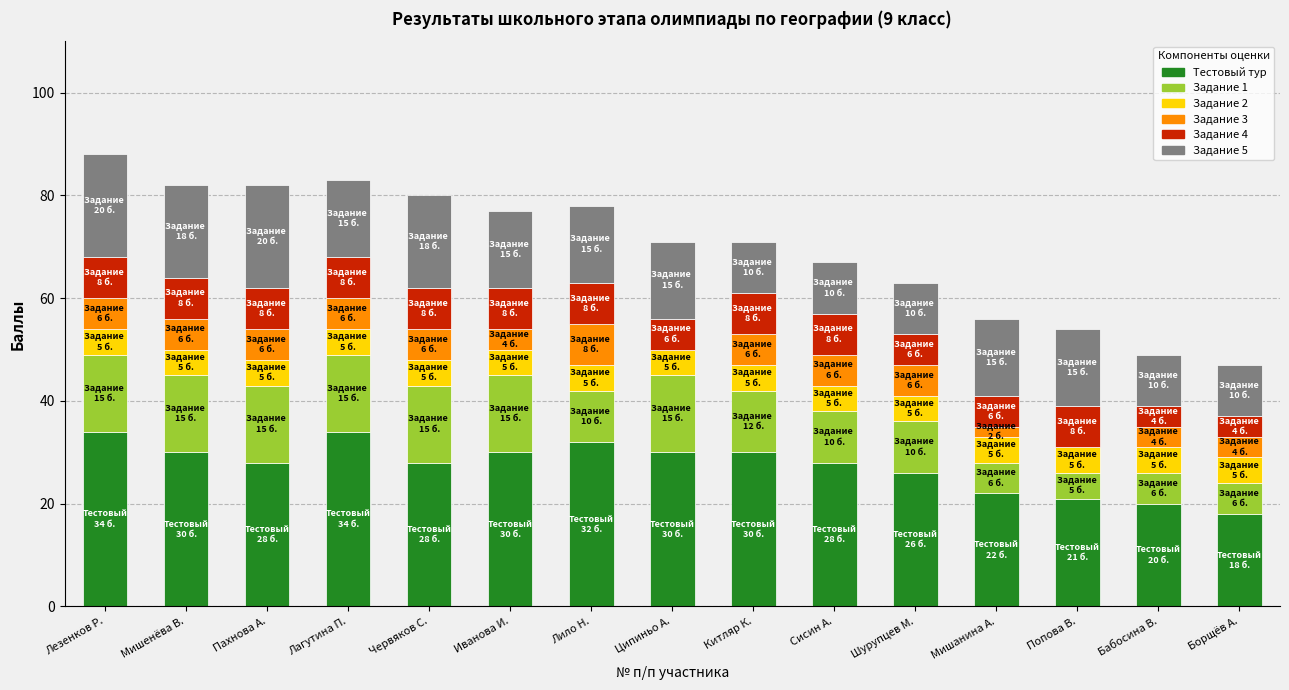

What is the total value across all series at Сисин А.?

67